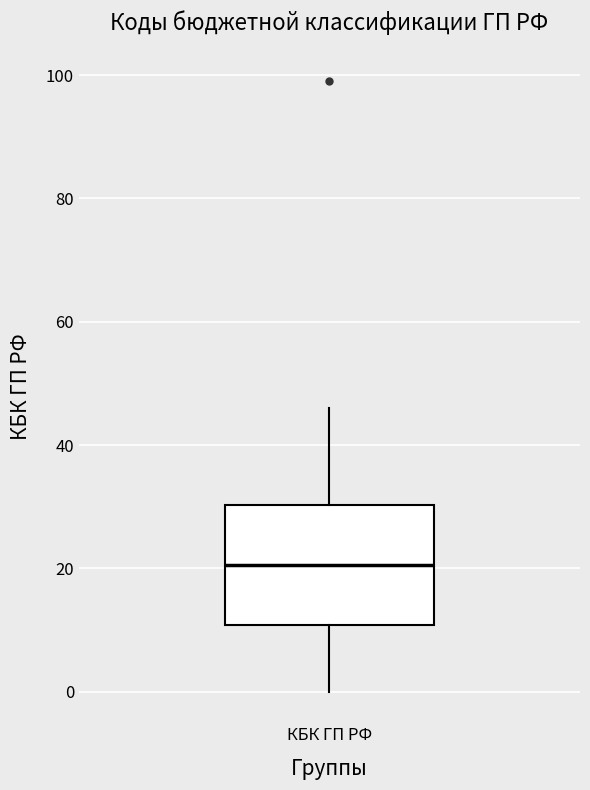

Where does the lower whisker of the box for КБК ГП РФ end on the y-axis? The values are not printed on the chart, so give them approximately, as read against the axis.

0